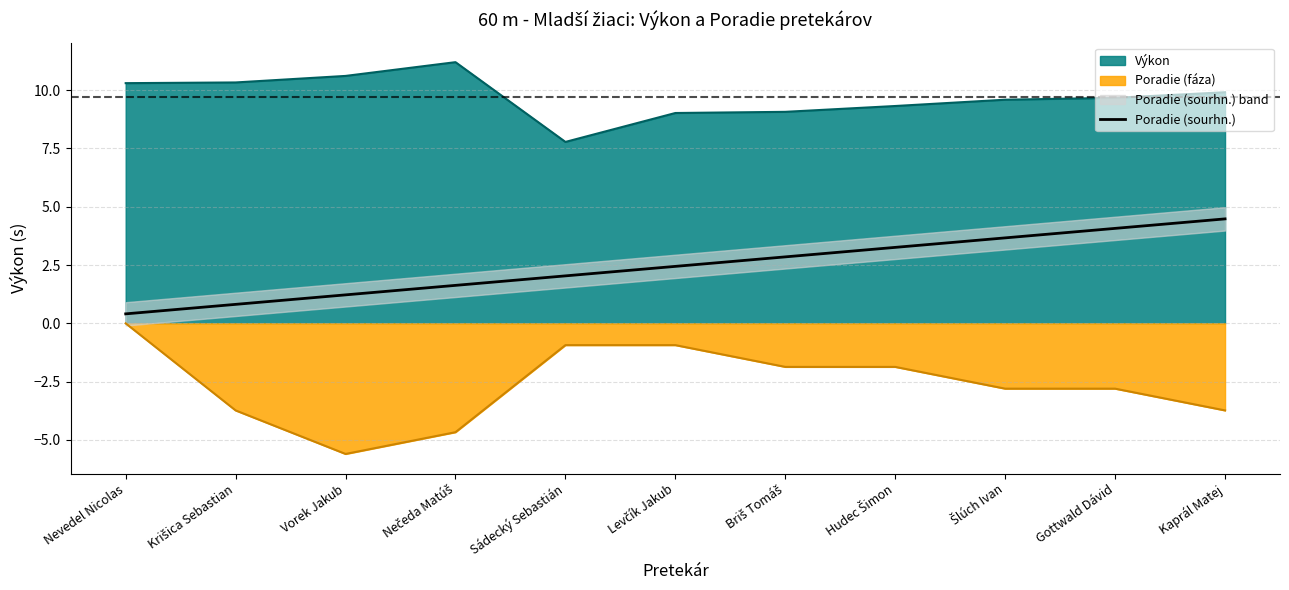

List the labels in order of value, largest first.

Kaprál Matej, Gottwald Dávid, Šlúch Ivan, Hudec Šimon, Briš Tomáš, Levčík Jakub, Sádecký Sebastián, Nečeda Matúš, Vorek Jakub, Krišica Sebastian, Nevedel Nicolas